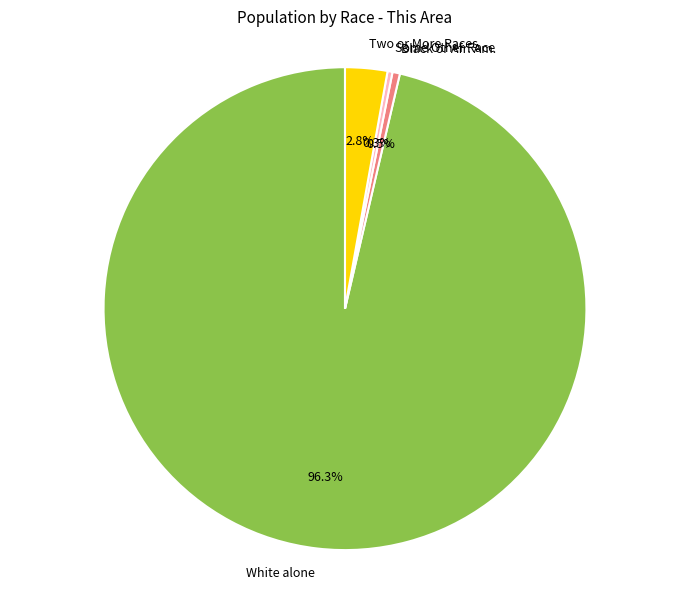

Between Black or Afr. Am. and White alone, which is larger?

White alone